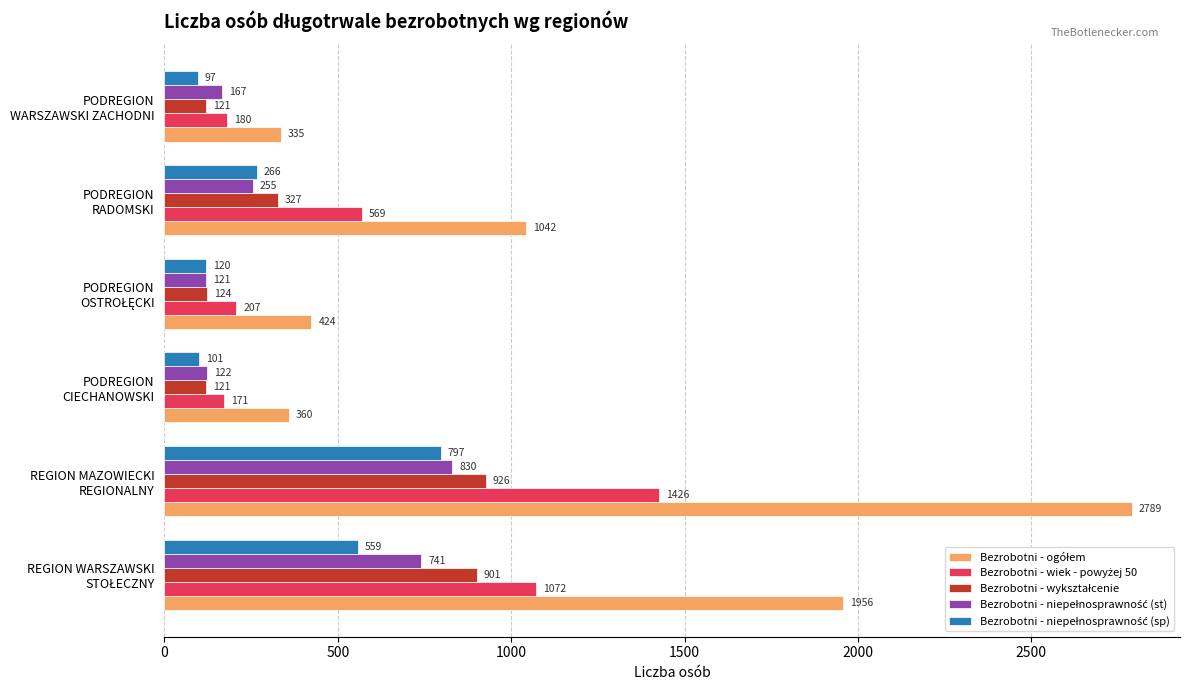

At how many categories does at least one series exceed 758?

3